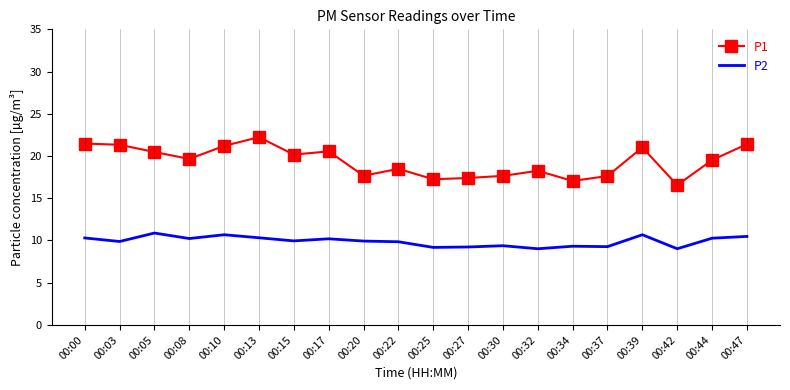

How many values in the P1 series exceed 19?

11